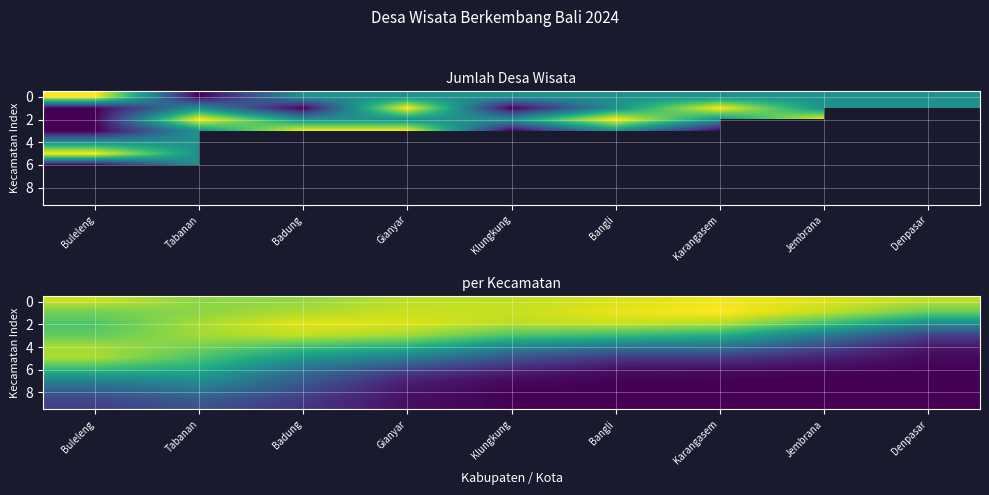

How many categories are shown in the chart?

9